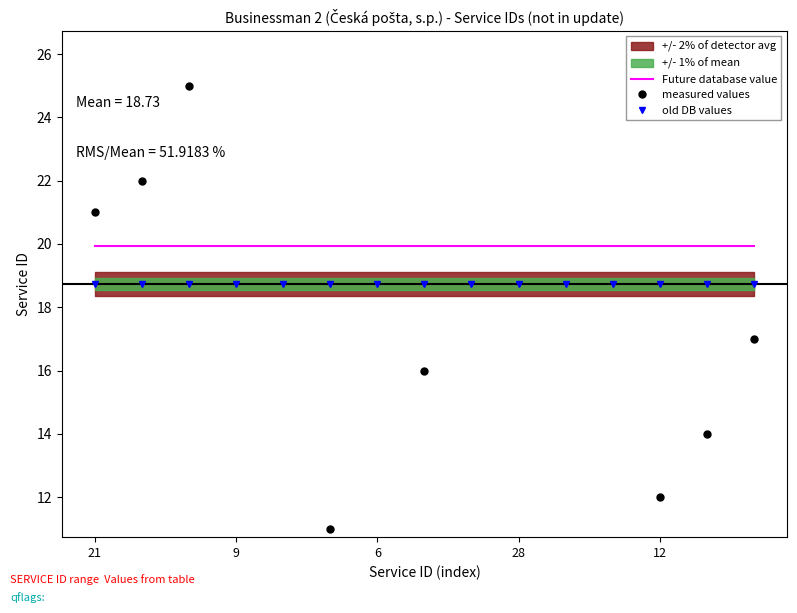

Reading left to right, transcribe all the data shown in this chart.

Future database value: 19.9	19.9	19.9	19.9	19.9	19.9	19.9	19.9	19.9	19.9	19.9	19.9	19.9	19.9	19.9
measured values: 21.0	22.0	25.0	9.0	29.0	11.0	6.0	16.0	35.0	28.0	2.0	34.0	12.0	14.0	17.0
old DB values: 18.7	18.7	18.7	18.7	18.7	18.7	18.7	18.7	18.7	18.7	18.7	18.7	18.7	18.7	18.7